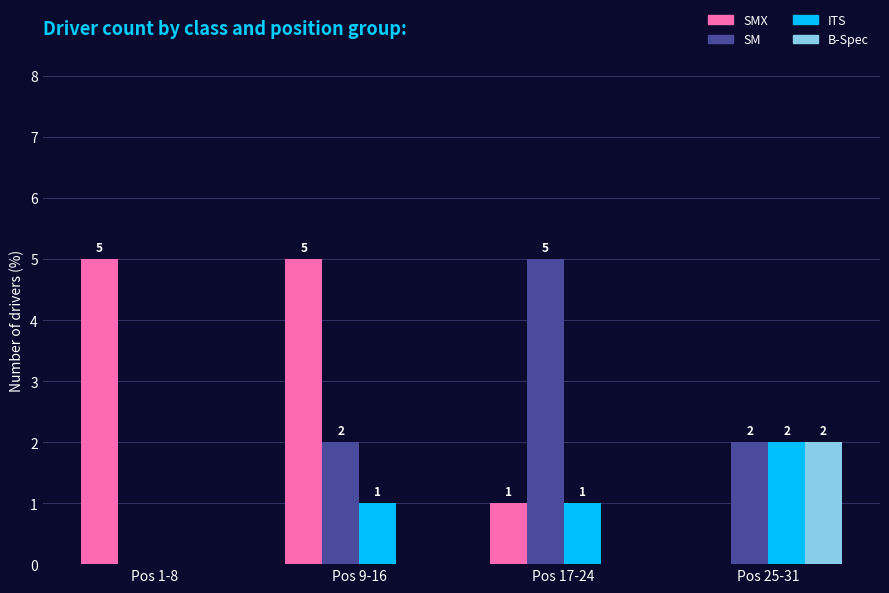

What is the greatest value displayed?

5